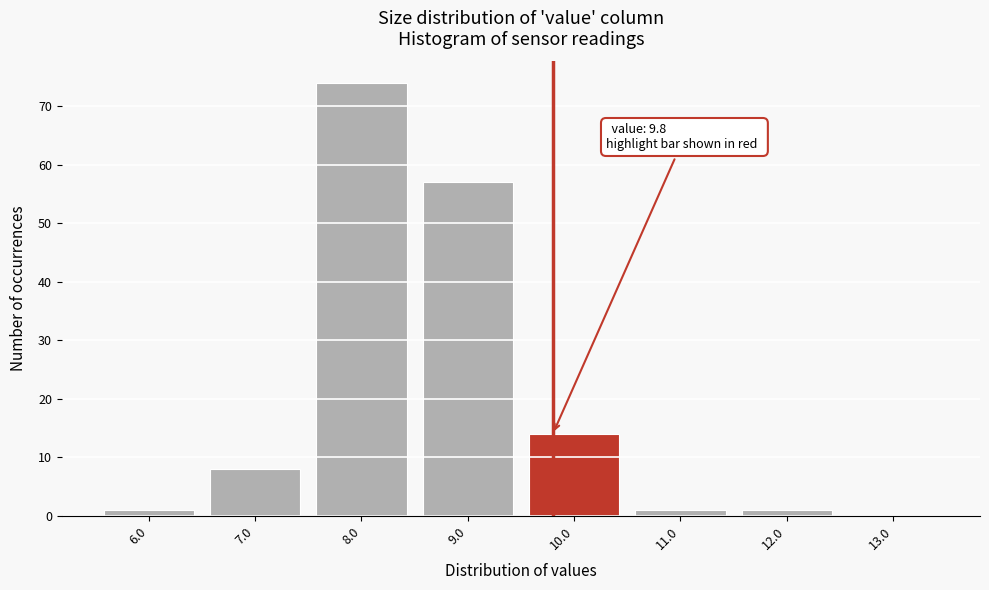

Which range on the x-axis has the tallest bar?

7.5 to 8.5